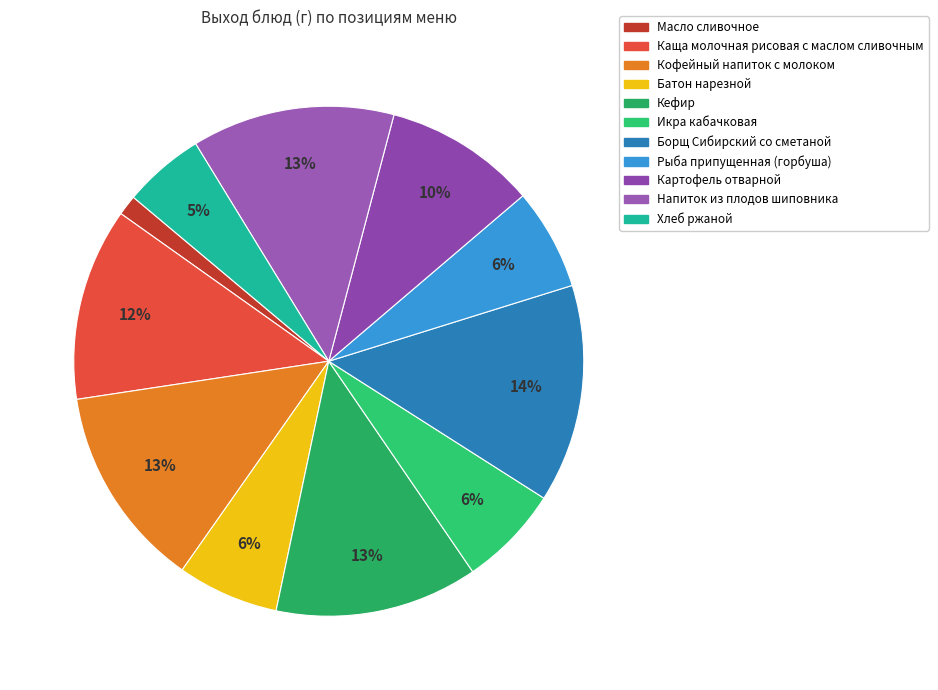

To the nearest percent, what portion does Хлеб ржаной represent?

5%